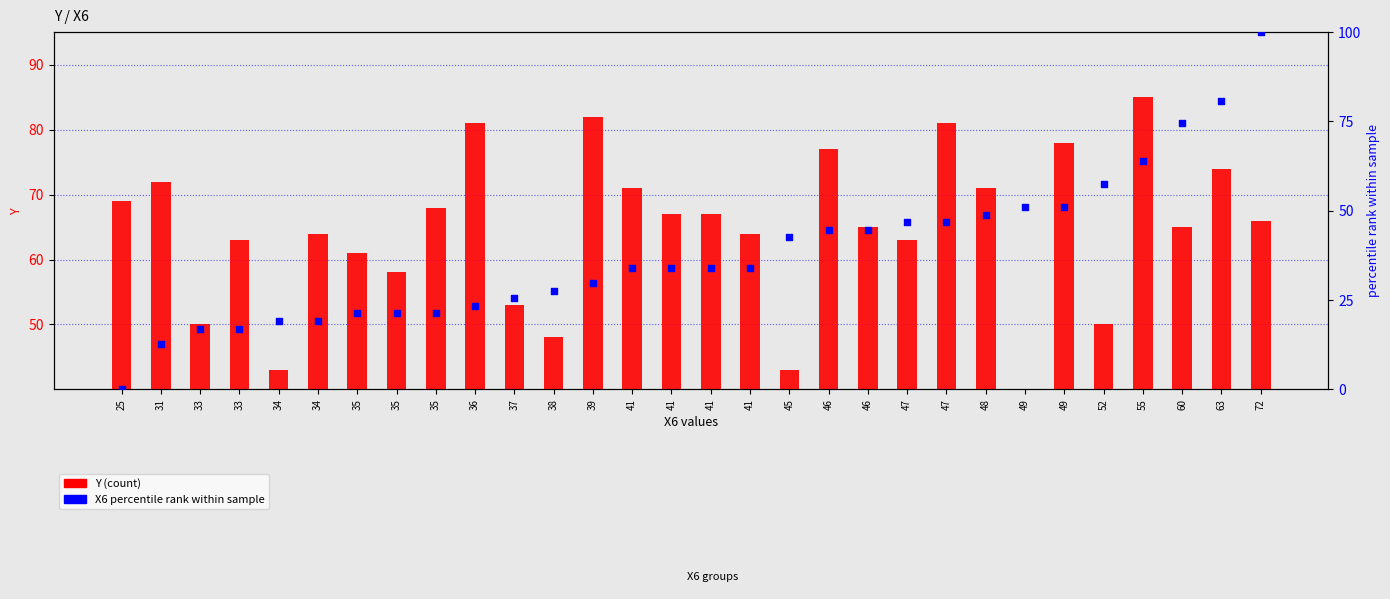

Is the value of Y (count) at 25 greater than the value of X6 percentile rank at 46?

Yes